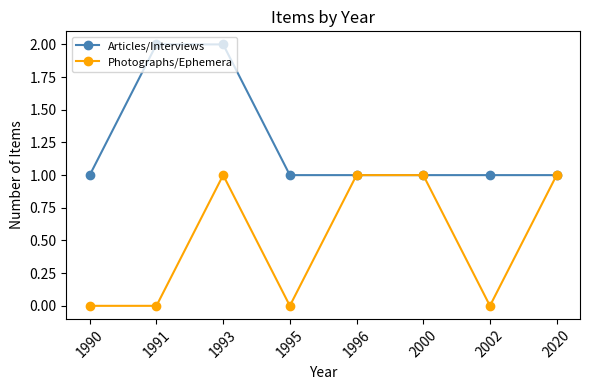

What is the value of the Photographs/Ephemera point at the 6th from the left?

1